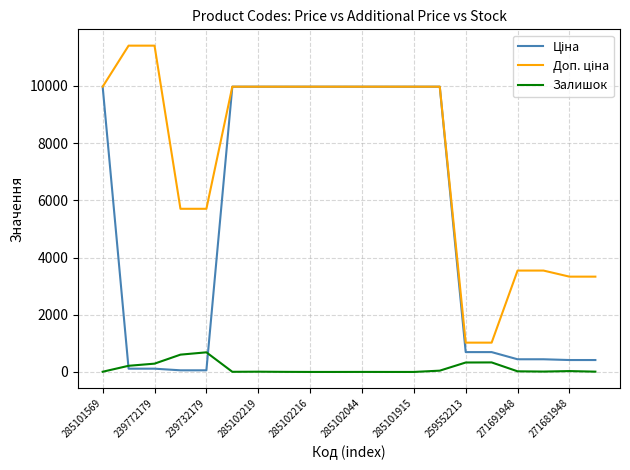

True or false: Залишок has a value of 7.0 at 285101569.

True